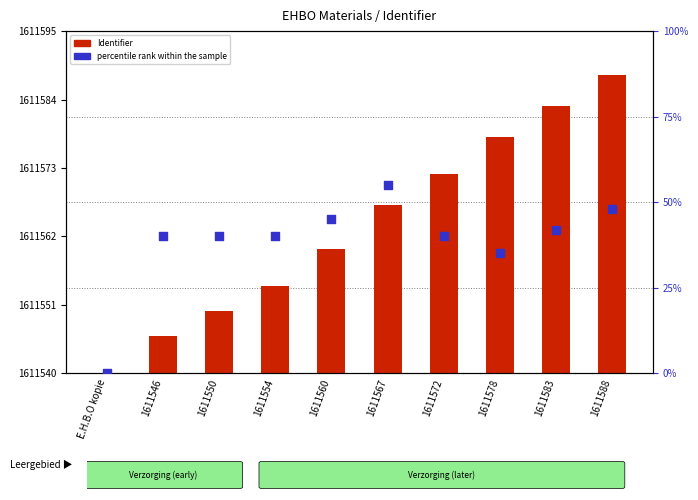

At how many categories does at least one series exceed 20?

9